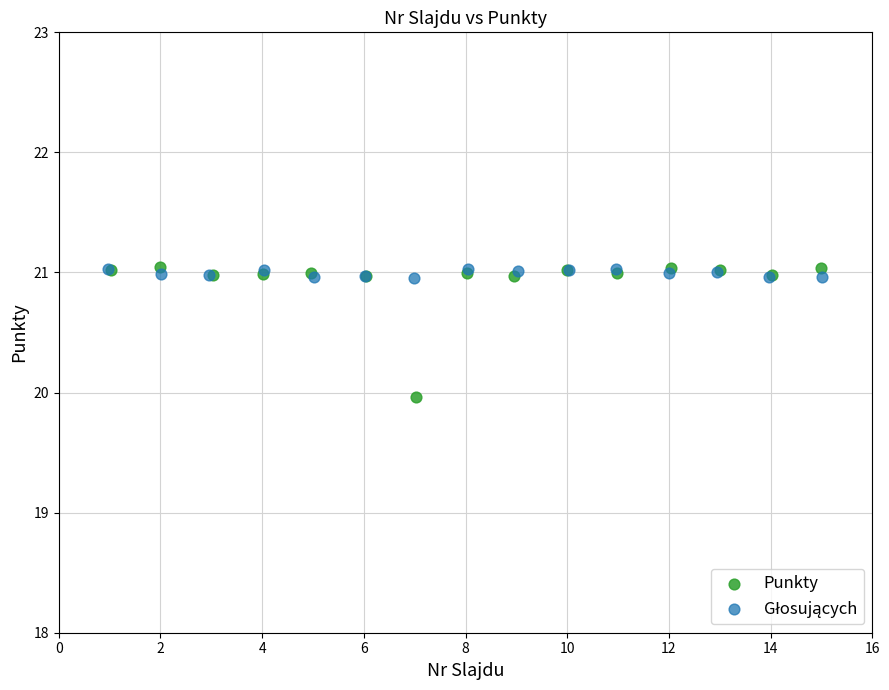

Which series contains the lowest Y value?

Punkty